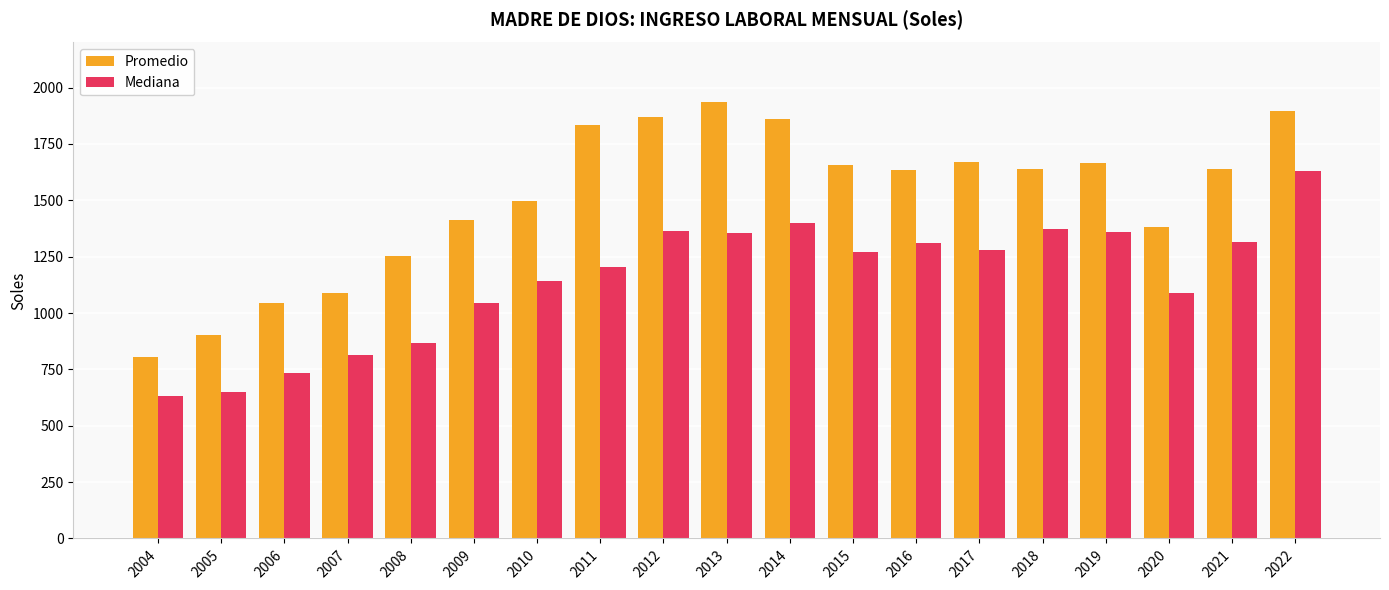

Which label corresponds to the largest value in the chart?

2013